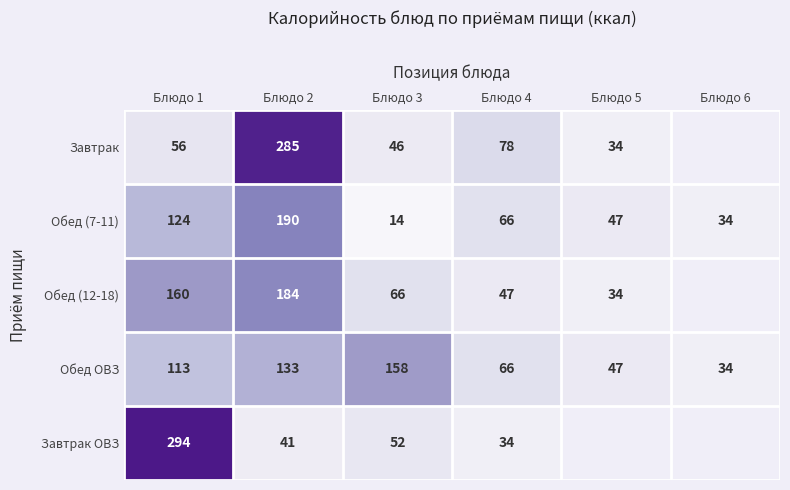

What is the difference between the second highest and minimum values in the Обед ОВЗ series?

99